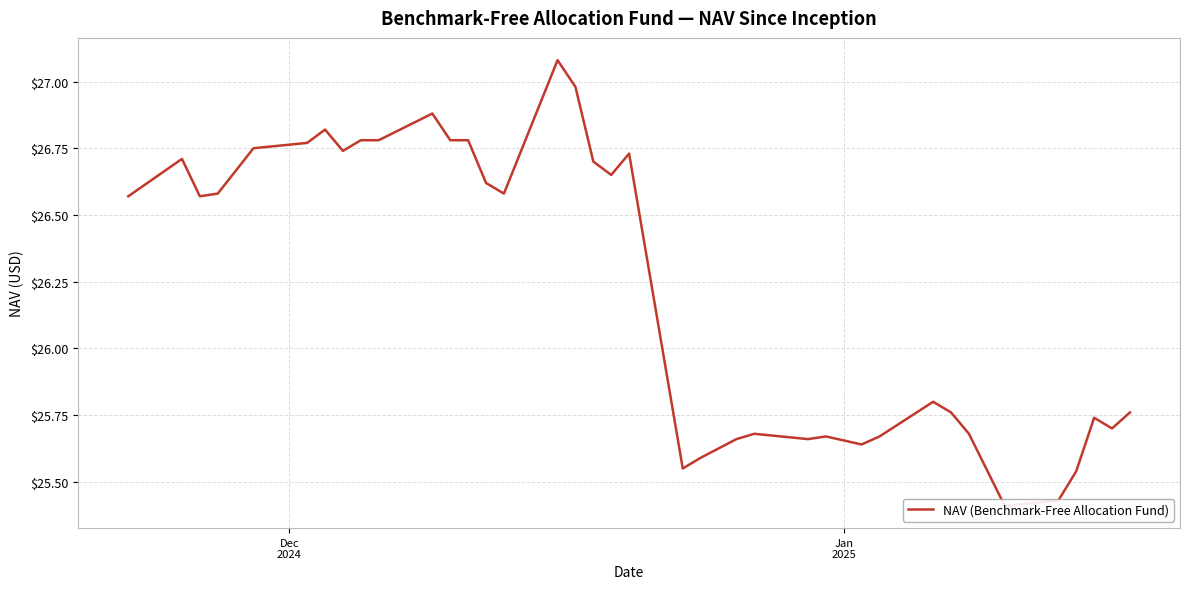

How many lines are shown in the chart?

1